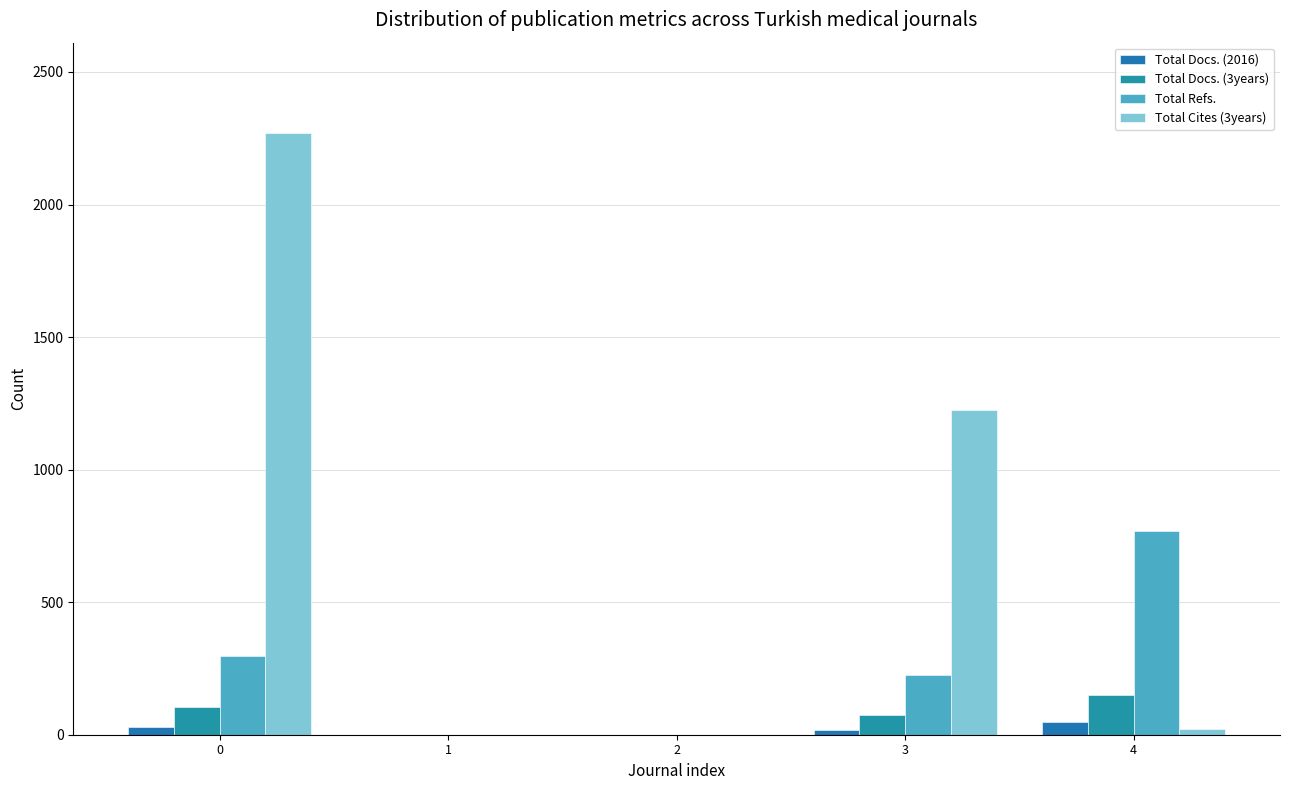

What is the highest value of the Total Docs. (2016) series?

49